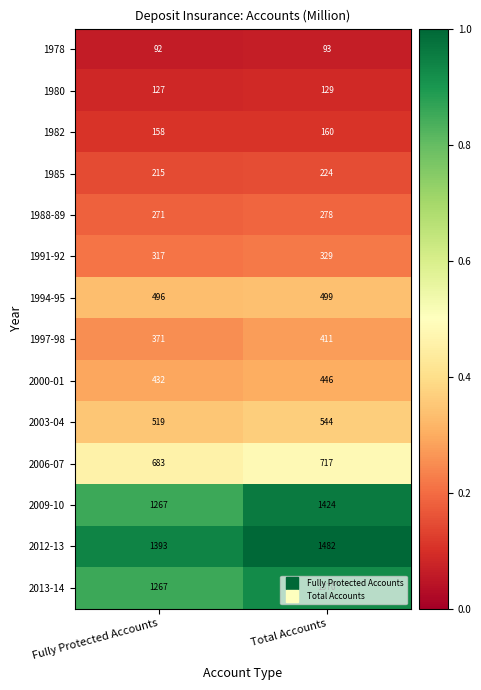

Which label corresponds to the largest value in the chart?

Total Accounts